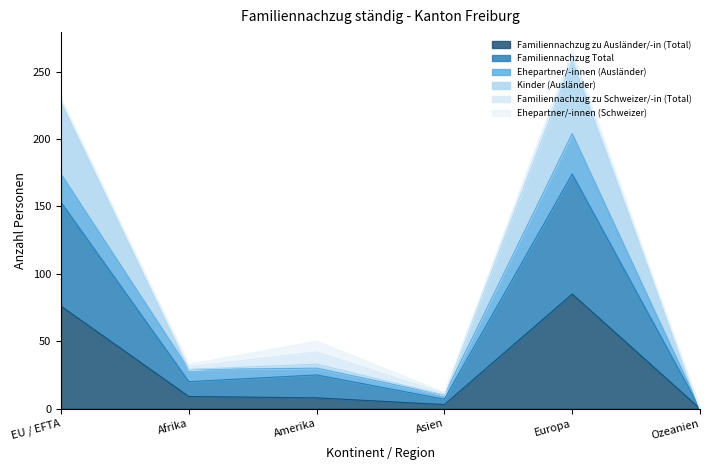

The Kinder (Ausländer) series shows 10 at Asien. True or false?

True